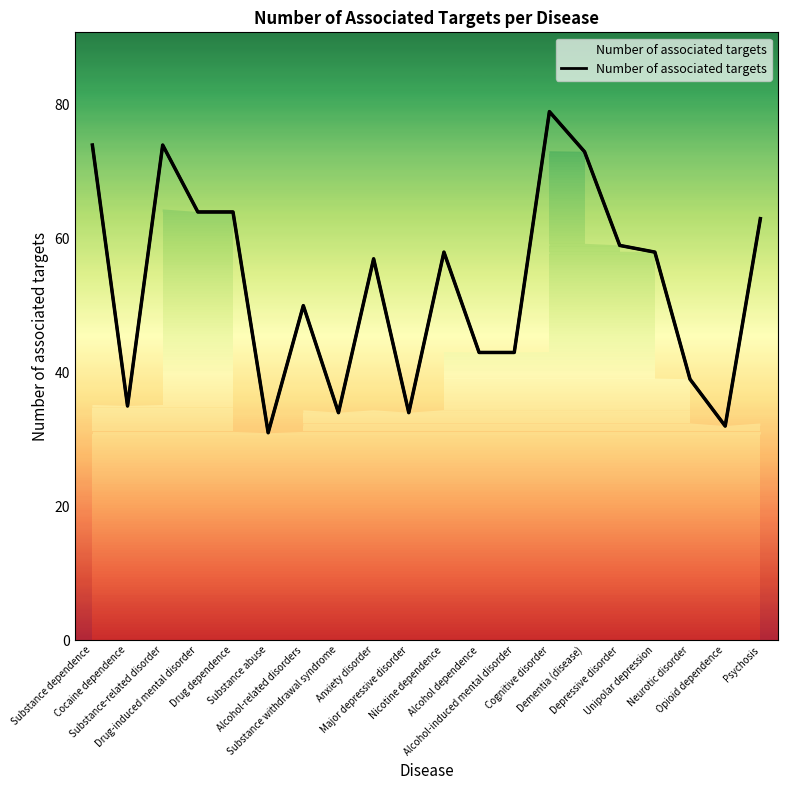

What is the smallest value displayed?

31